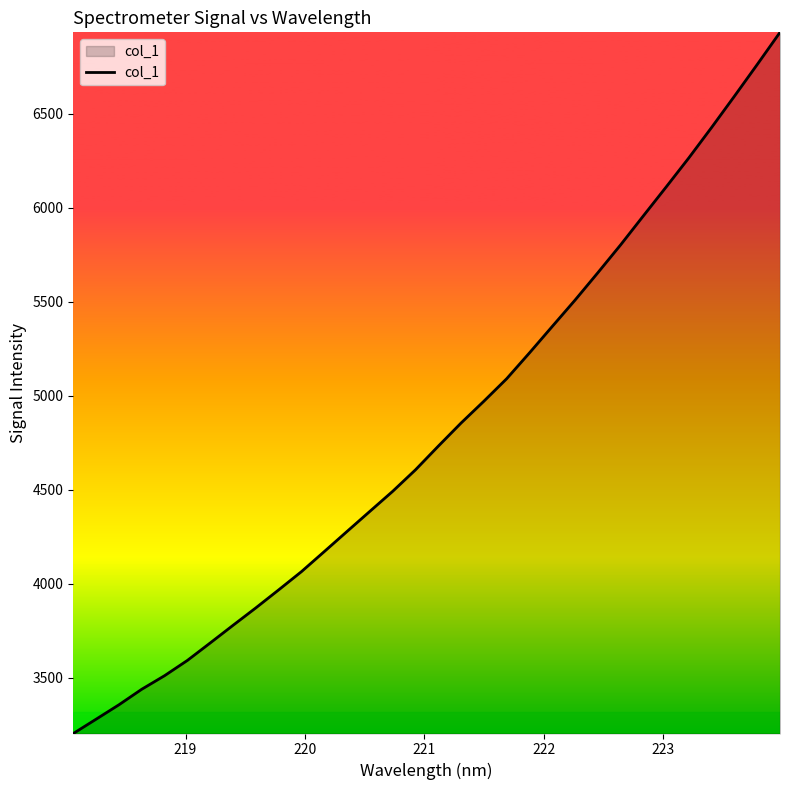

What is the smallest value displayed?

3204.7